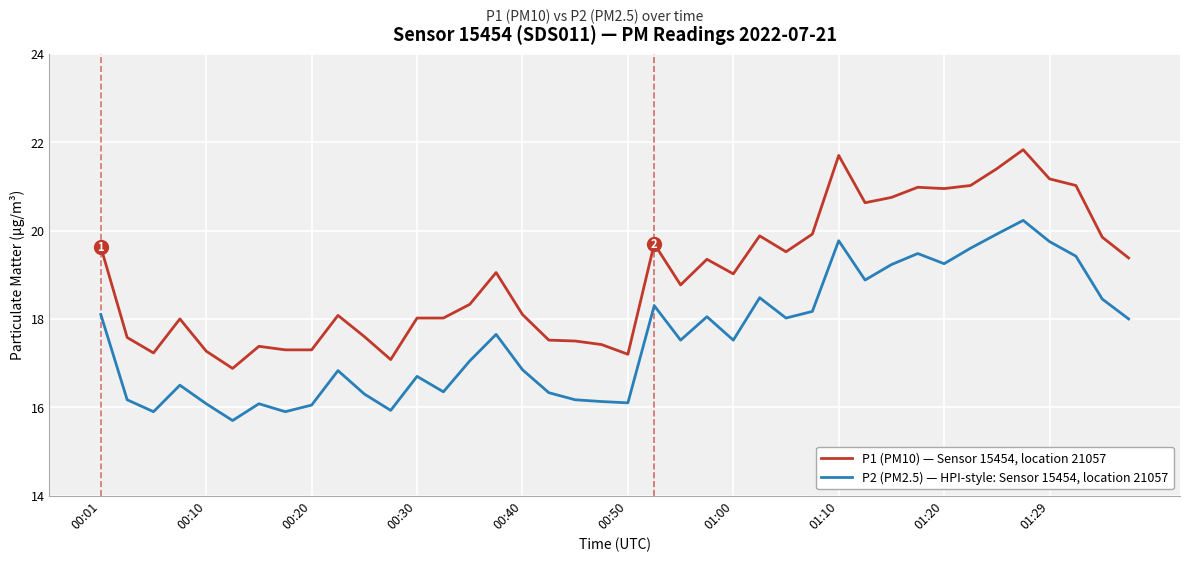

List the series in order of their overall mean, lowest first.

P2 (PM2.5) — HPI-style: Sensor 15454, location 21057, P1 (PM10) — Sensor 15454, location 21057